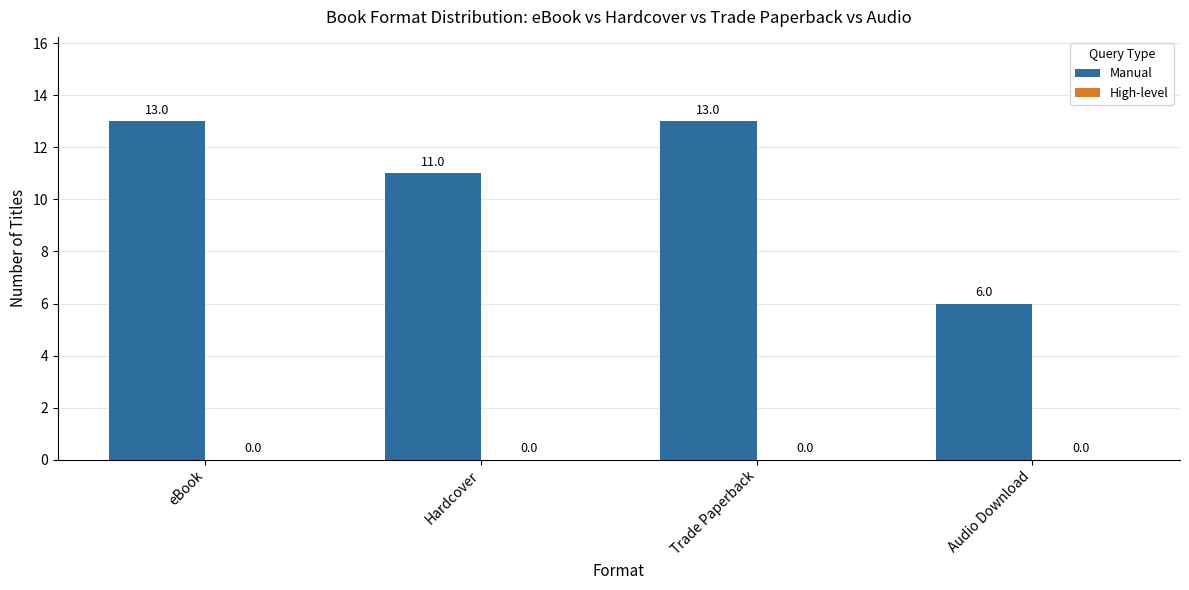

What is the value of the 2nd bar from the left?

11